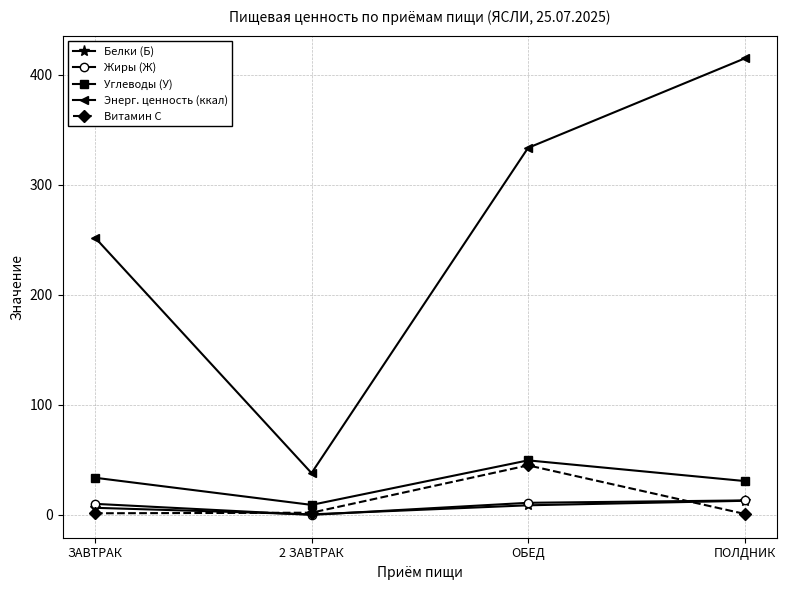

Is it true that Энерг. ценность (ккал) equals 414.7 at ПОЛДНИК?

True